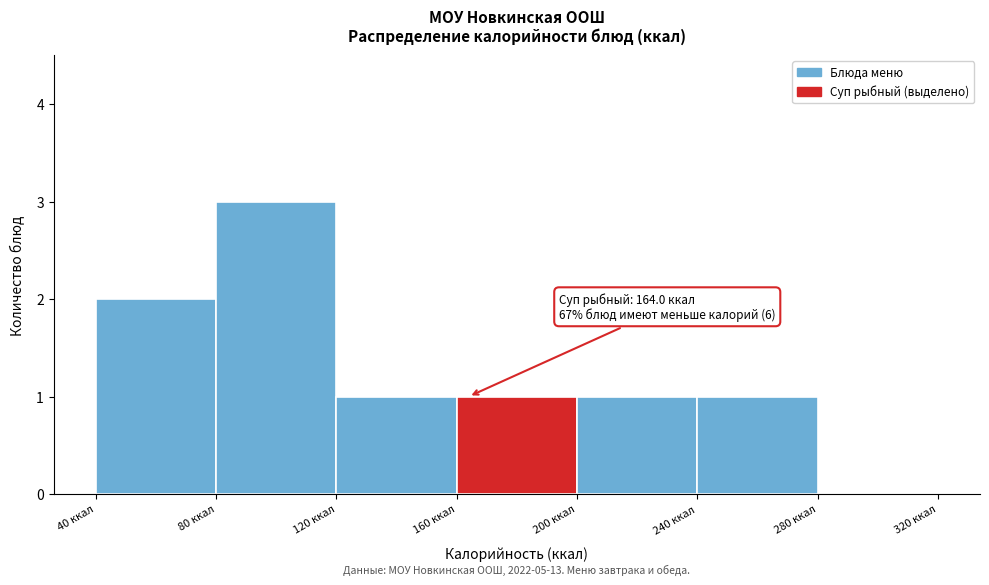

Over which range of the x-axis is the bar tallest?

80 to 120